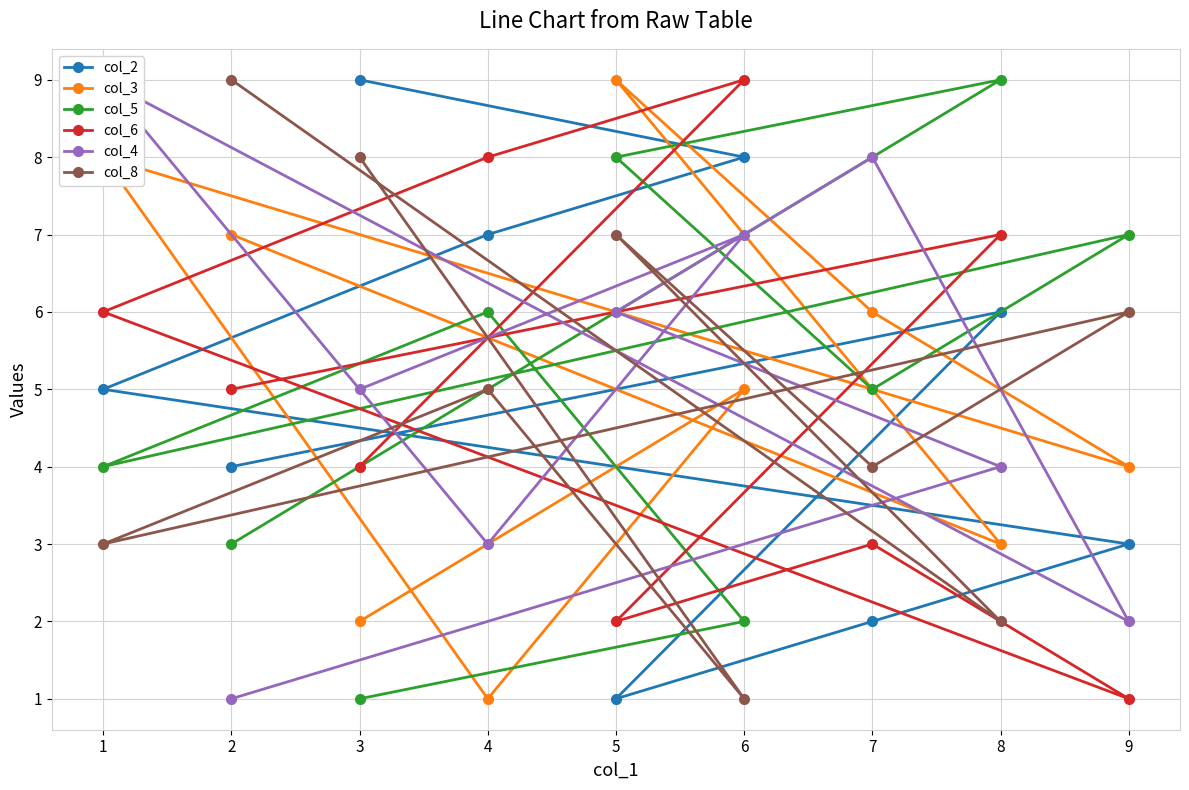

Rank the series by their maximum value, from highest to lowest.

col_2, col_3, col_5, col_6, col_4, col_8